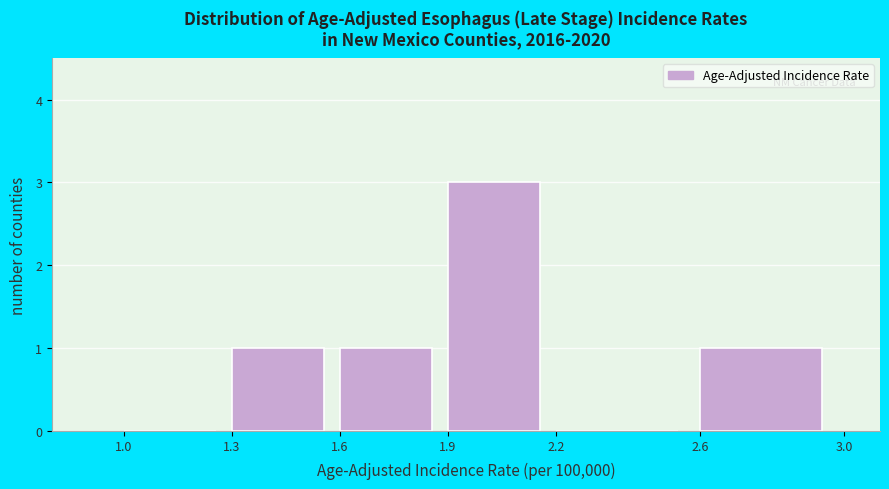

Which range on the x-axis has the tallest bar?

1.9 to 2.2